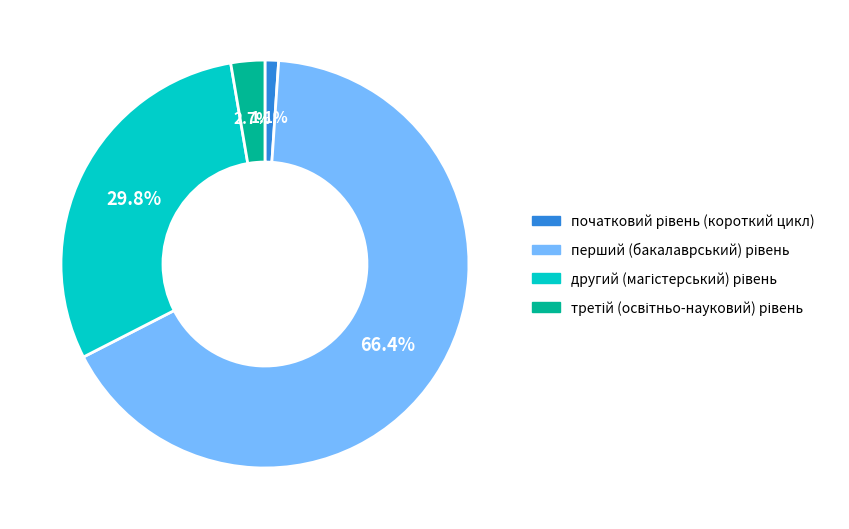

Is there any slice that represents more than half of the pie?

Yes